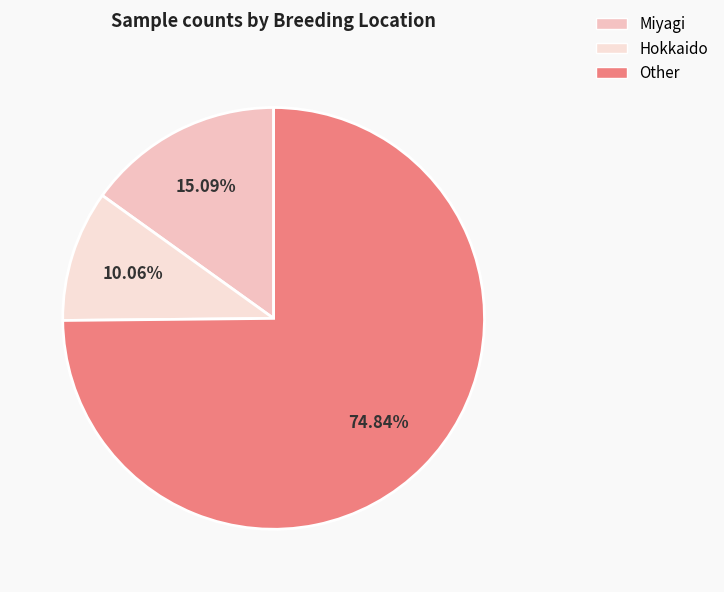

To the nearest percent, what is the difference between the Other and Miyagi slice percentages?

60%